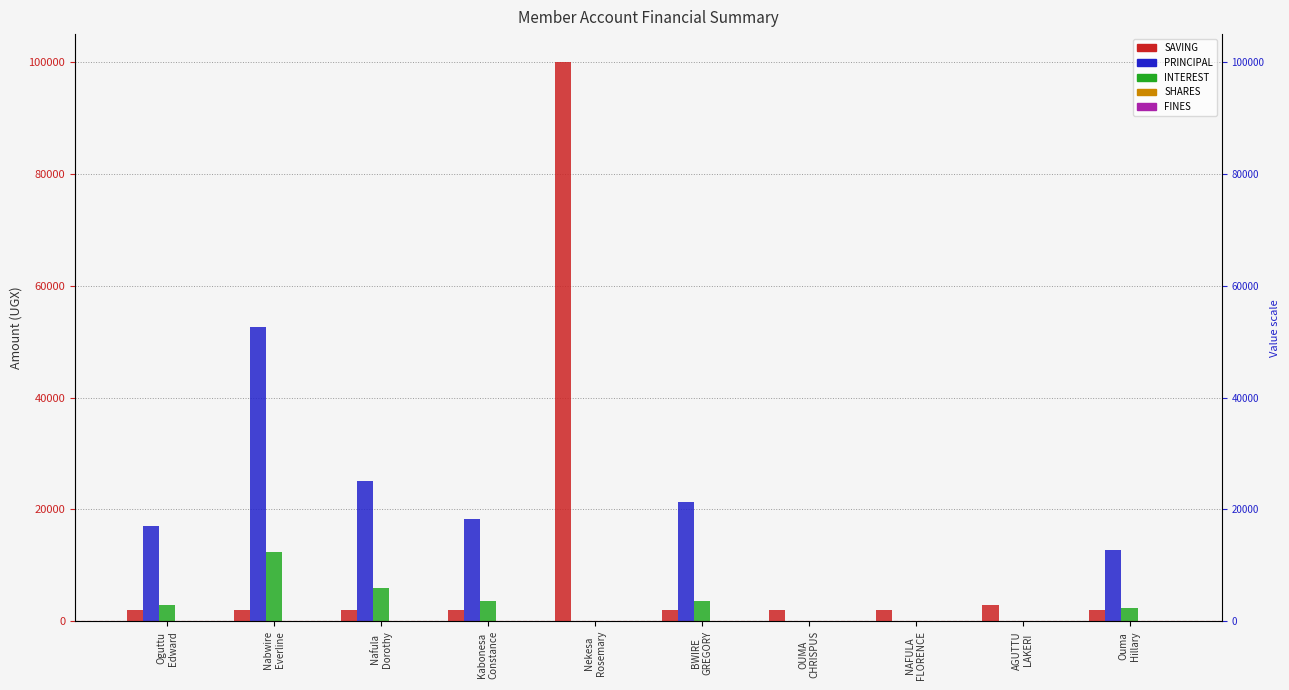

What are all the series names shown in the legend?

SAVING, PRINCIPAL, INTEREST, SHARES, FINES